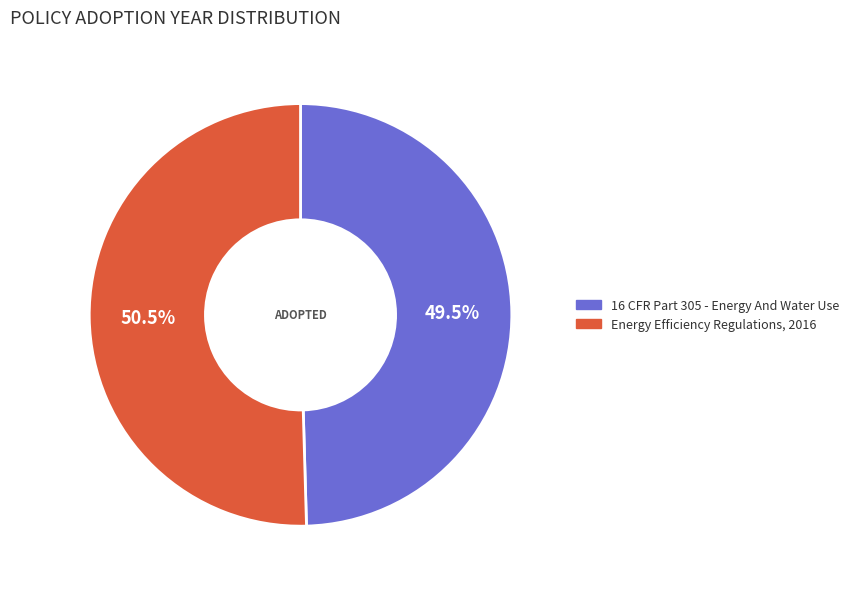

Rank the categories by value from highest to lowest.

Energy Efficiency Regulations, 2016, 16 CFR Part 305 - Energy And Water Use